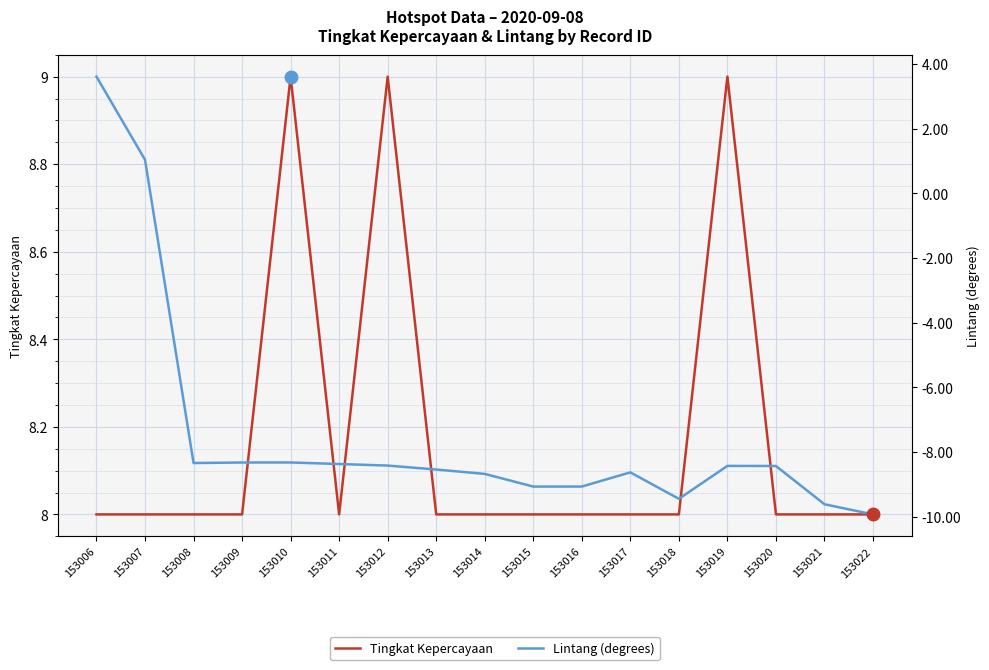

What is the value of the Tingkat Kepercayaan point at the 1st from the left?

8.0